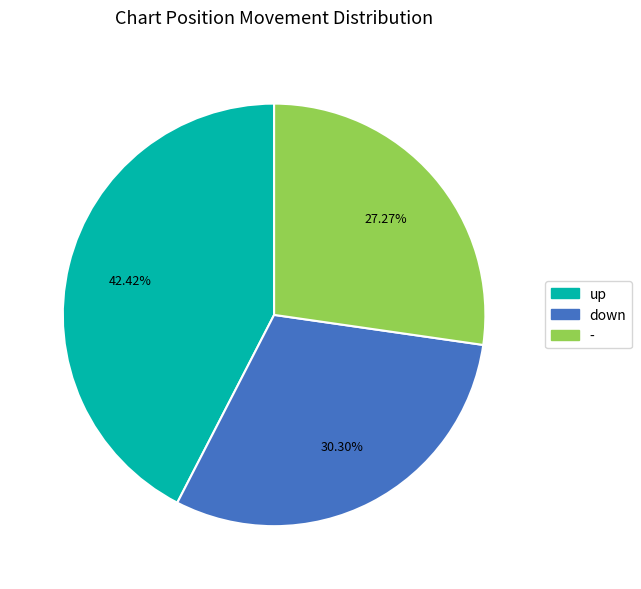

How much of the chart is everything except -?

72.7%